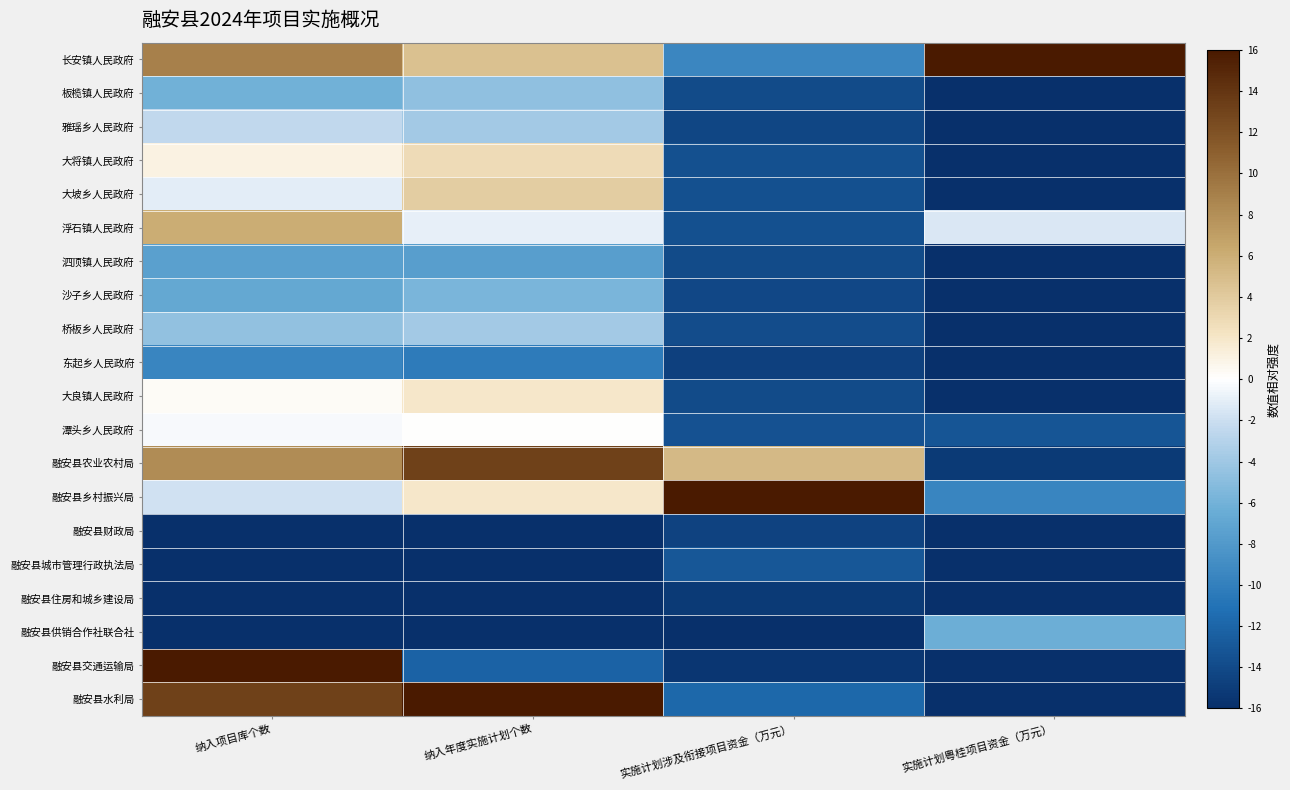

At which category is the sum across all series the highest?

纳入项目库个数